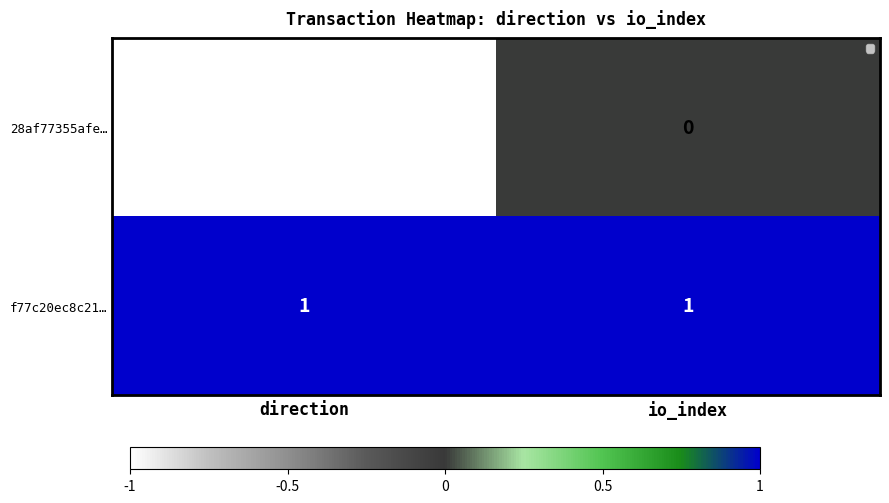

The f77c20ec8c21… series shows 1 at io_index. True or false?

True